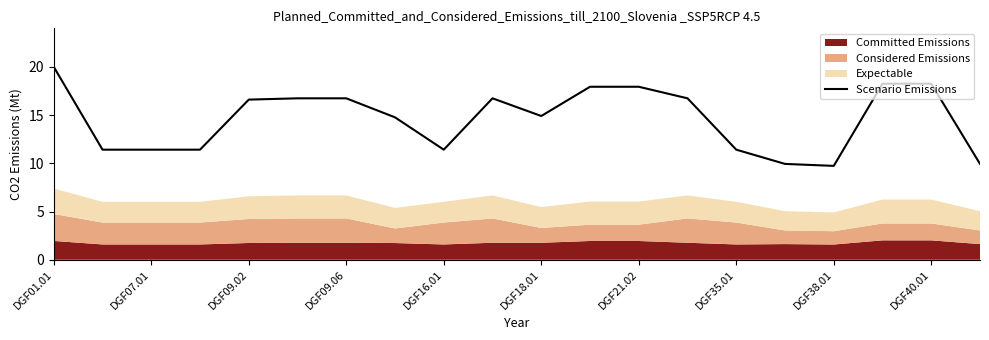

True or false: Scenario Emissions has a value of 5.9 at DGF21.02.

False